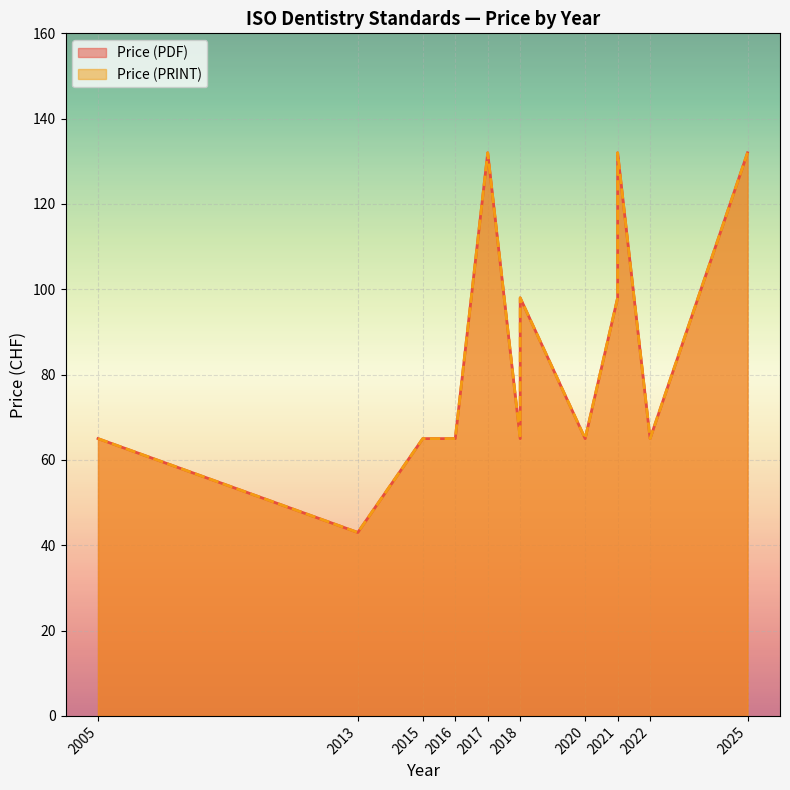

Which series has the largest range (max minus min)?

Price (PDF)